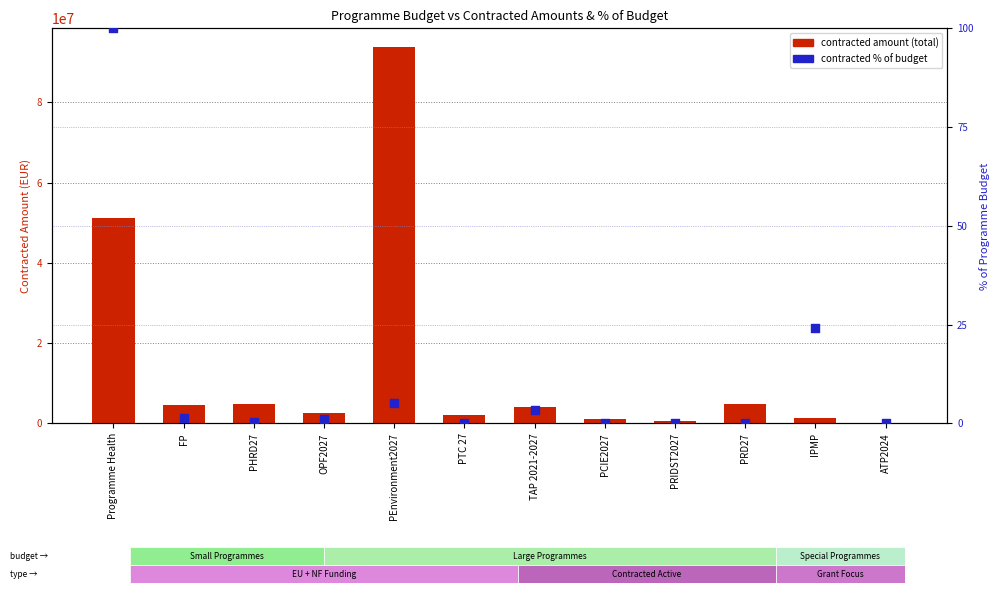

At which category is the sum across all series the highest?

PEnvironment2027